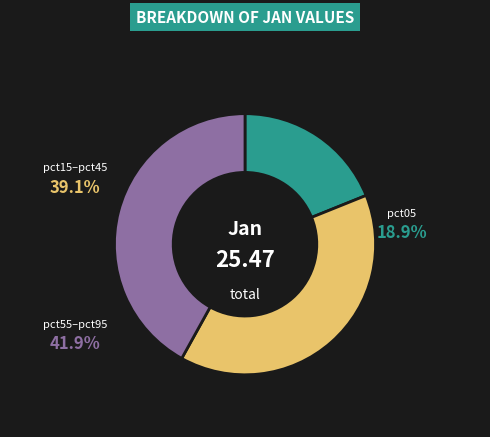

What is the change in value from pct15 to pct85?

-0.5